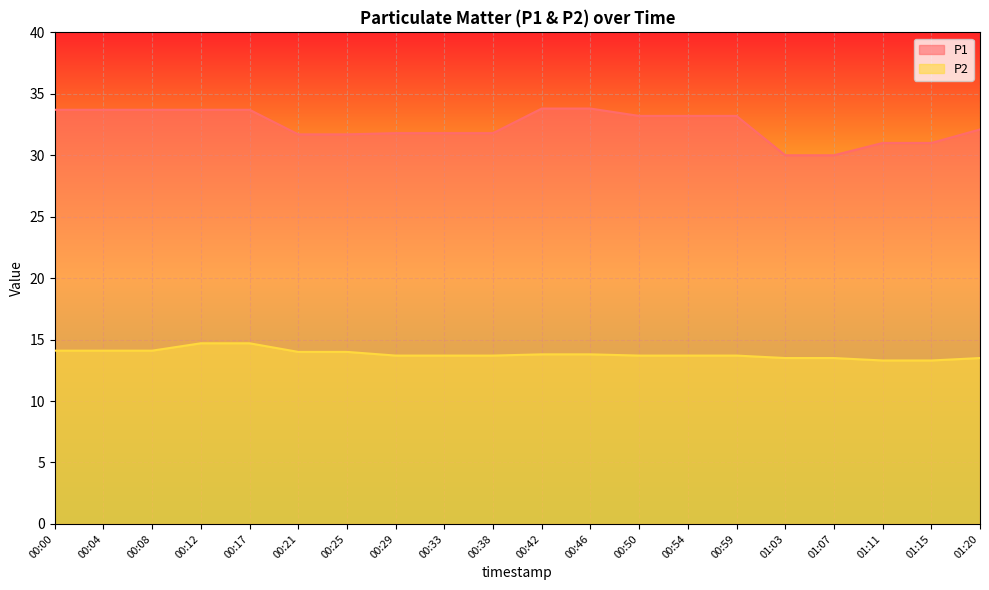

At which label is P2 closest to 14?

00:21